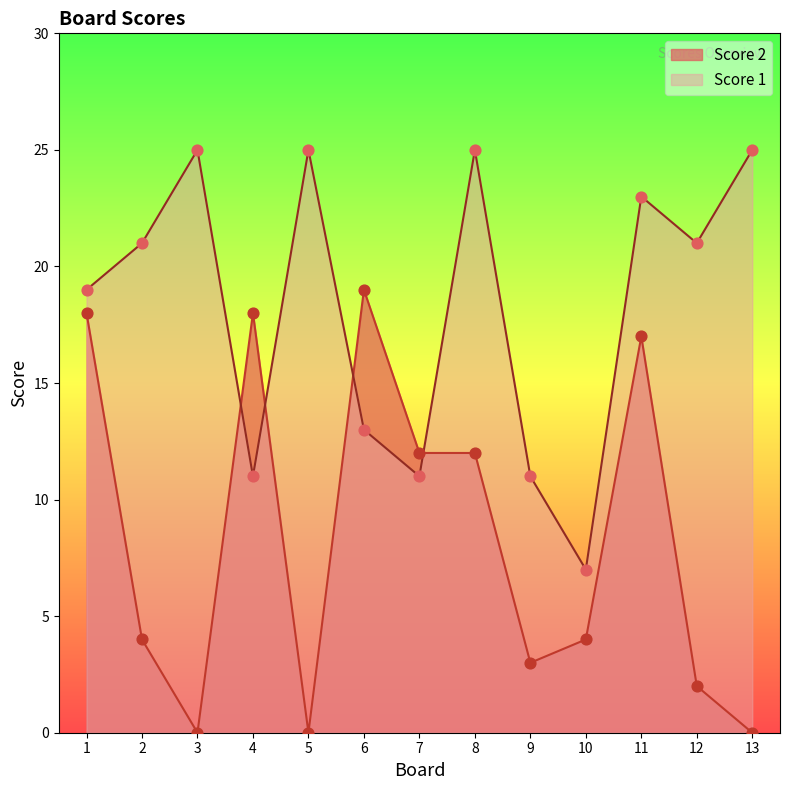

Which series has the largest total across all categories?

Score 1